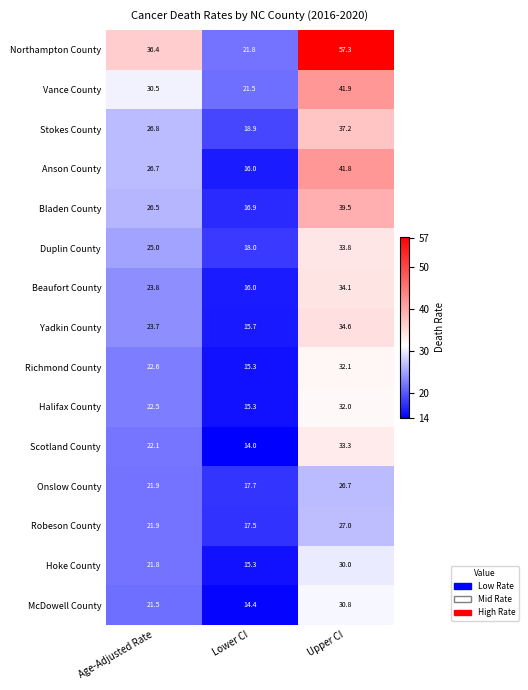

Which category has the highest value across all series?

Upper CI